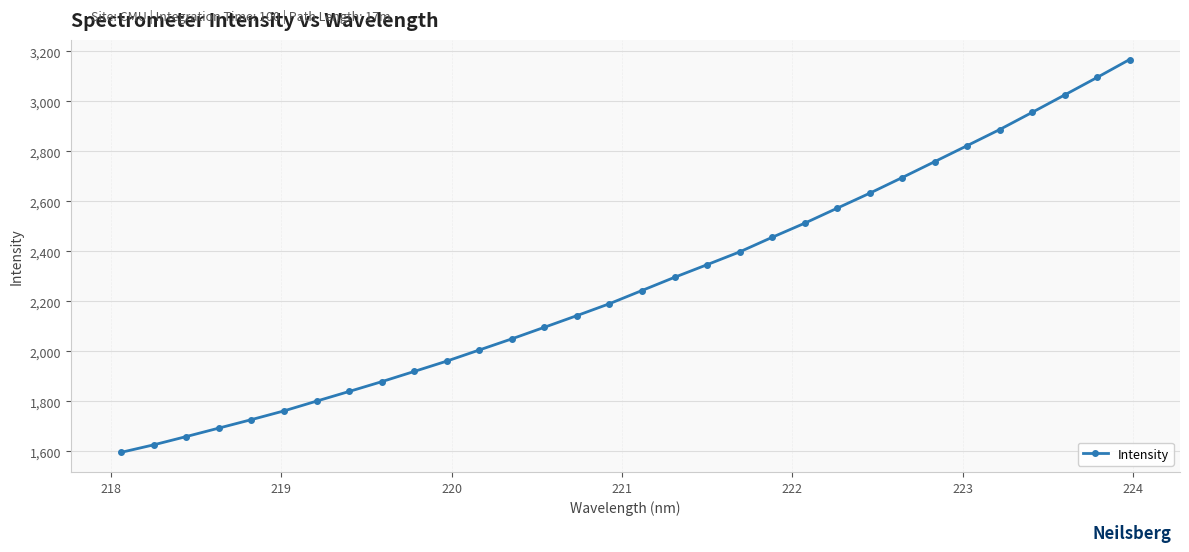

Reading left to right, list all the values displayed in this chart.

1596.1	1626.1	1659.2	1693.1	1726.9	1761.8	1800.9	1839.5	1878.6	1919.6	1960.9	2005.4	2049.9	2096.3	2142.9	2190.5	2243.3	2296.0	2346.5	2397.6	2455.9	2512.3	2572.4	2632.2	2694.8	2758.5	2822.6	2886.9	2955.6	3025.3	3095.4	3167.1